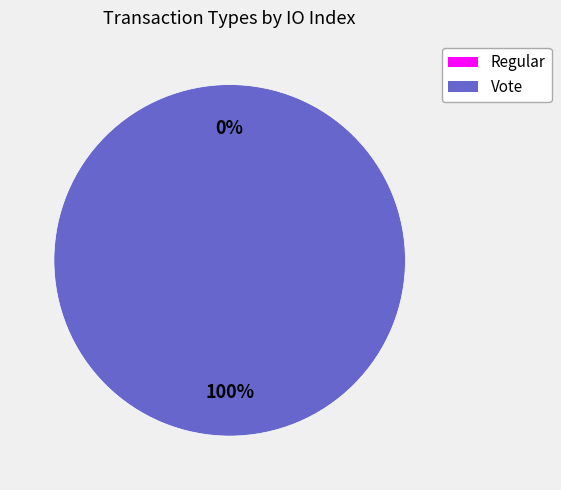

What percentage do Regular and Vote together represent?

100.0%